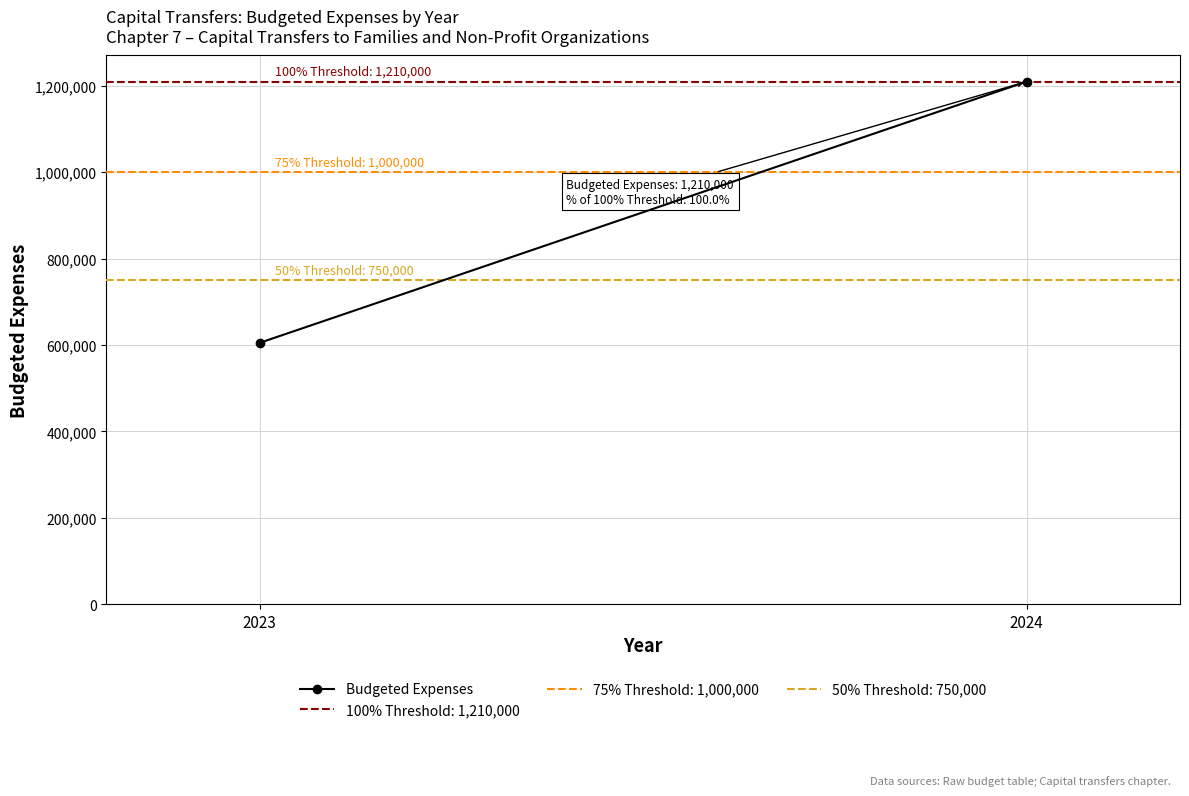

Rank the categories by value from lowest to highest.

2023, 2024